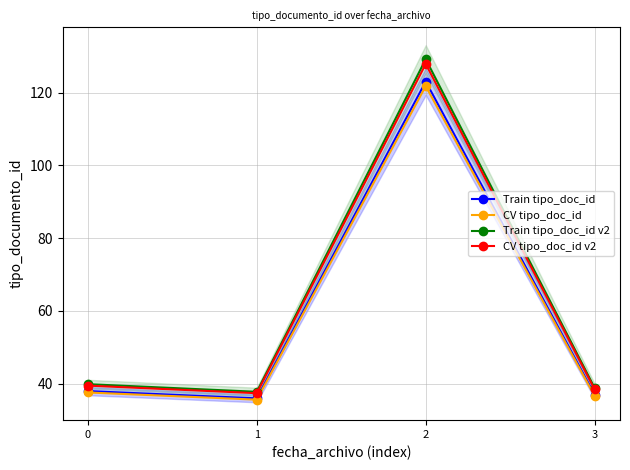

The Train tipo_doc_id series shows 123.0 at 2. True or false?

True